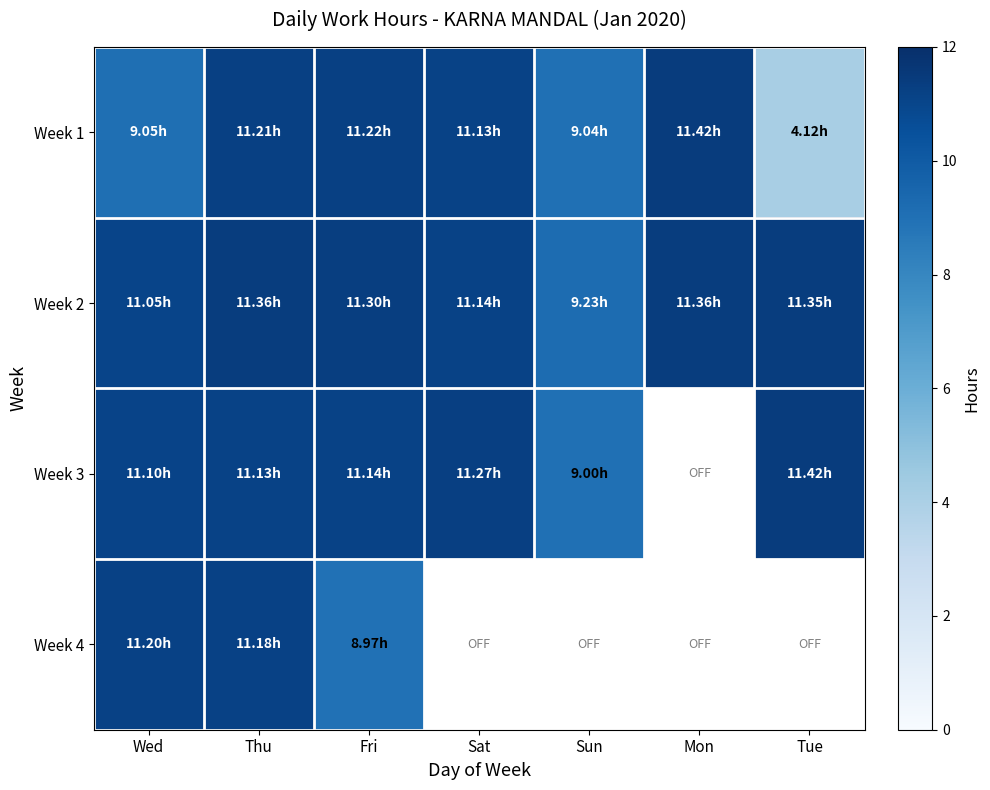

What is the minimum value shown in the chart?

4.1